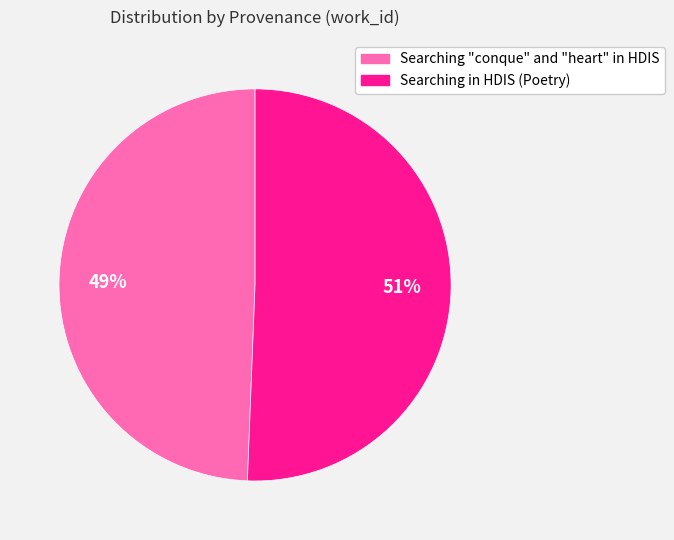

What is the ratio of the value at Searching in HDIS (Poetry) to the value at Searching "conque" and "heart" in HDIS?

1.0